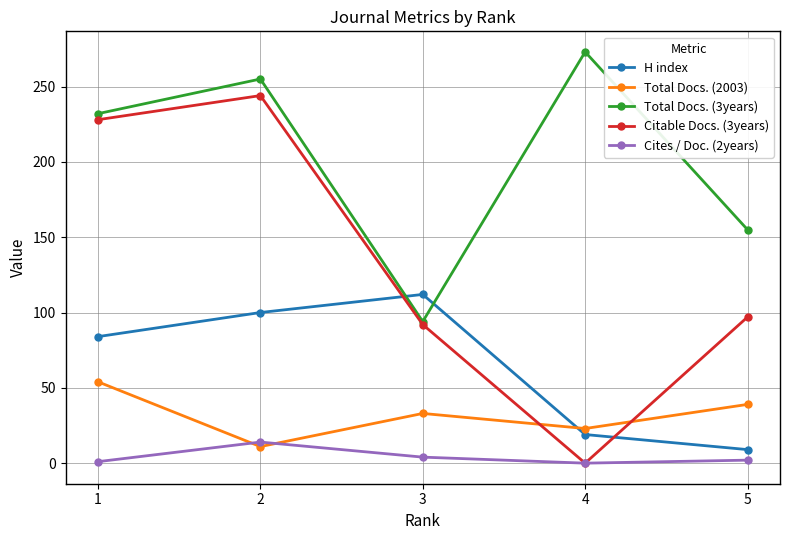

True or false: H index and Cites / Doc. (2years) cross at least once.

False